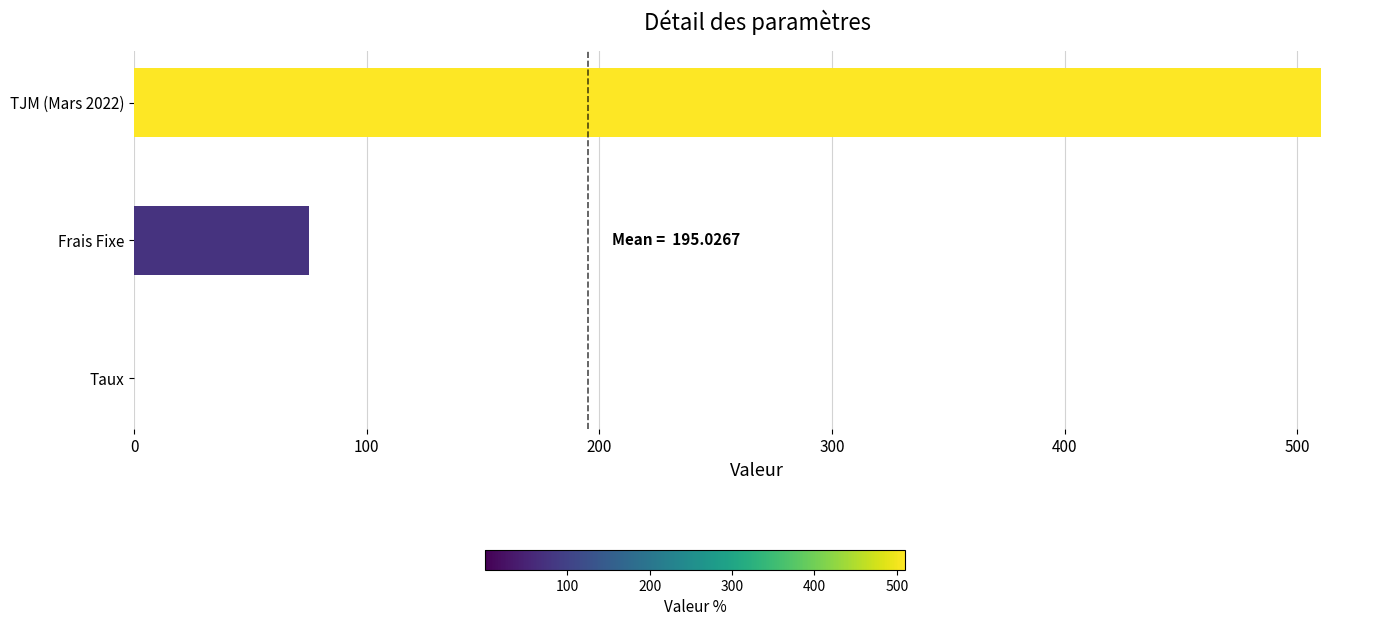

Between Taux and Frais Fixe, which is larger?

Frais Fixe